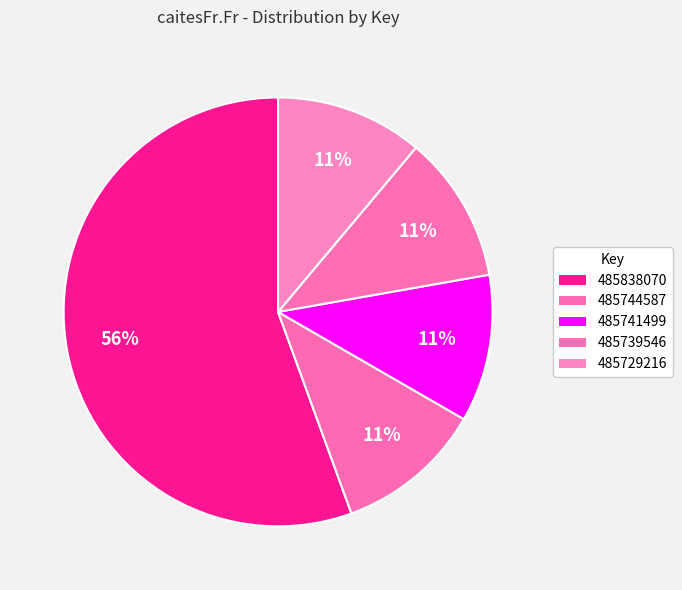

How many slices are in this pie chart?

5